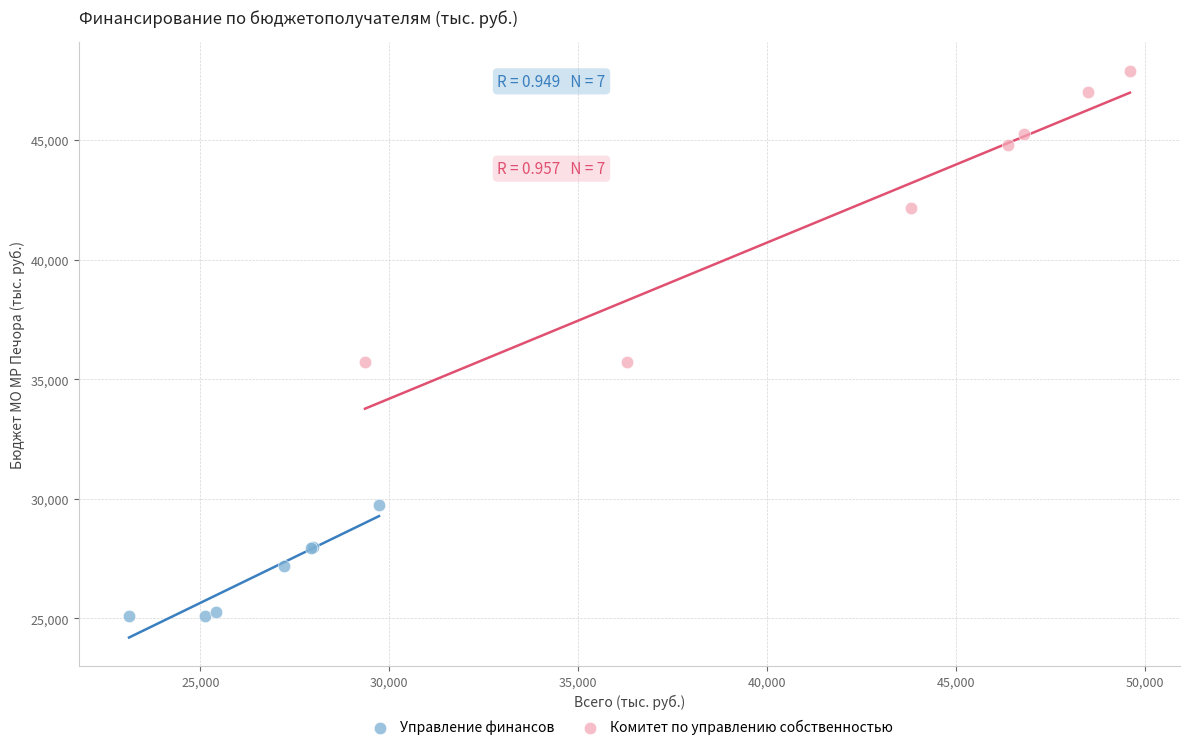

Which series contains the highest Y value?

Комитет по управлению собственностью